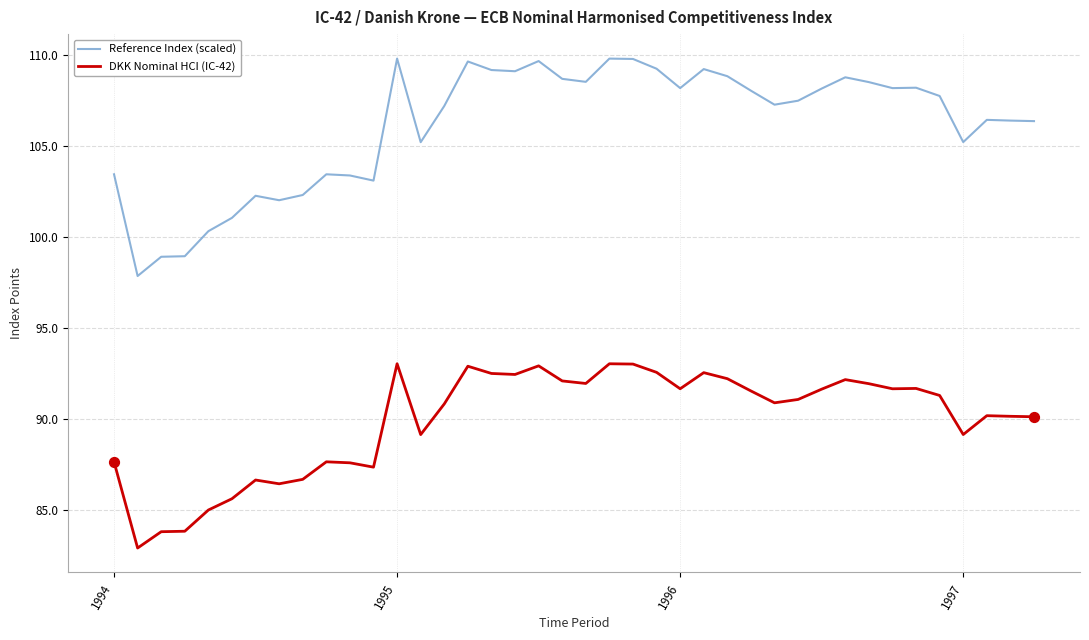

Which series has the largest total across all categories?

Reference Index (scaled)